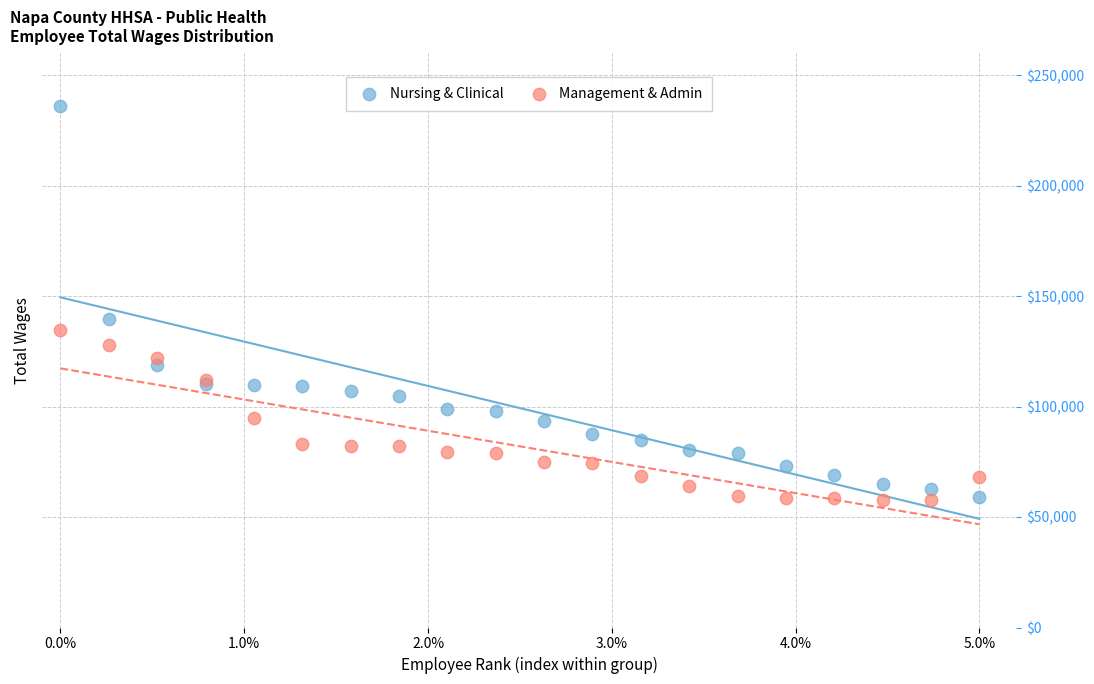

Which series reaches the maximum Y coordinate?

Nursing & Clinical